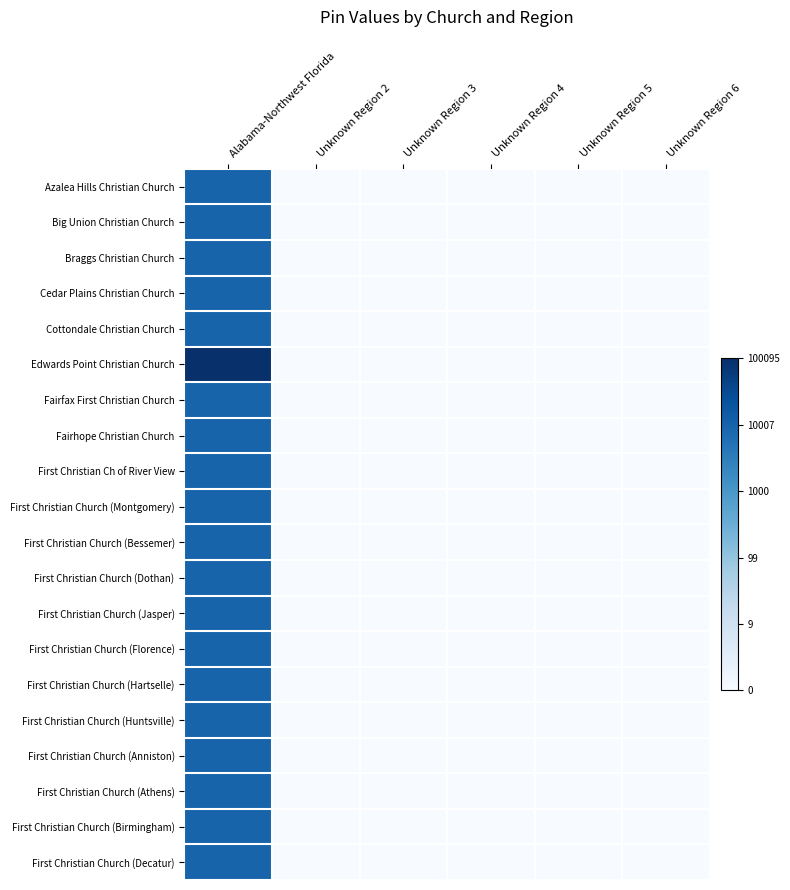

Rank the series at Unknown Region 2 from highest to lowest value.

Azalea Hills Christian Church, Big Union Christian Church, Braggs Christian Church, Cedar Plains Christian Church, Cottondale Christian Church, Edwards Point Christian Church, Fairfax First Christian Church, Fairhope Christian Church, First Christian Ch of River View, First Christian Church (Montgomery), First Christian Church (Bessemer), First Christian Church (Dothan), First Christian Church (Jasper), First Christian Church (Florence), First Christian Church (Hartselle), First Christian Church (Huntsville), First Christian Church (Anniston), First Christian Church (Athens), First Christian Church (Birmingham), First Christian Church (Decatur)